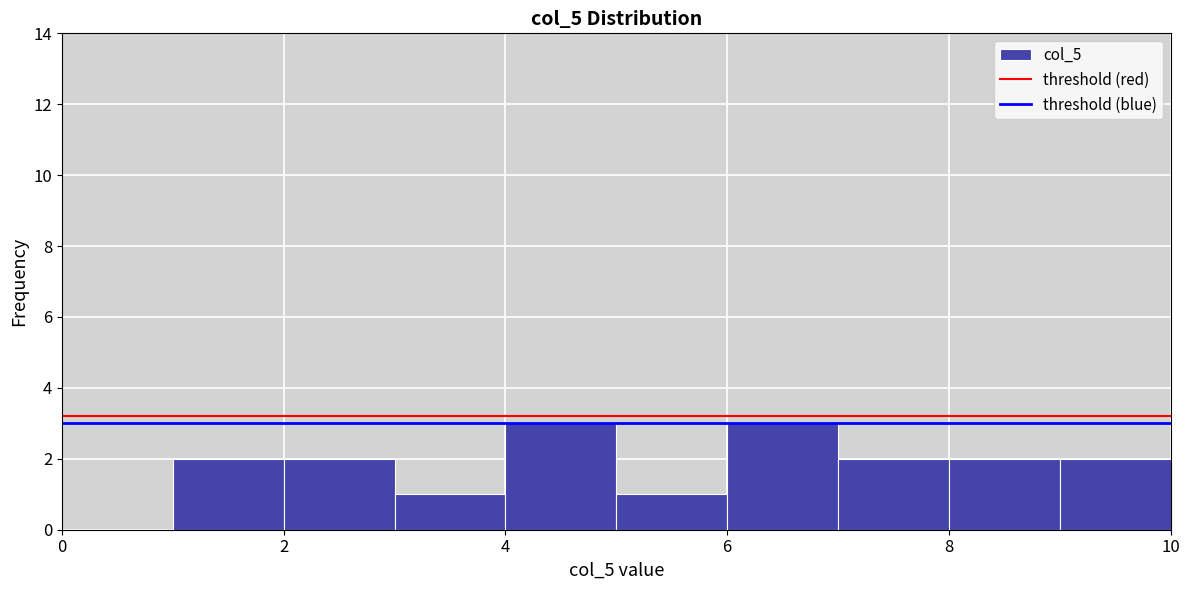

Reading left to right, list every bar in this chart as the range it spans on the x-axis followed by its height. The values are not printed on the chart, so give them approximately, as read against the axis.

1 to 2: 2
2 to 3: 2
3 to 4: 1
4 to 5: 3
5 to 6: 1
6 to 7: 3
7 to 8: 2
8 to 9: 2
9 to 10: 2